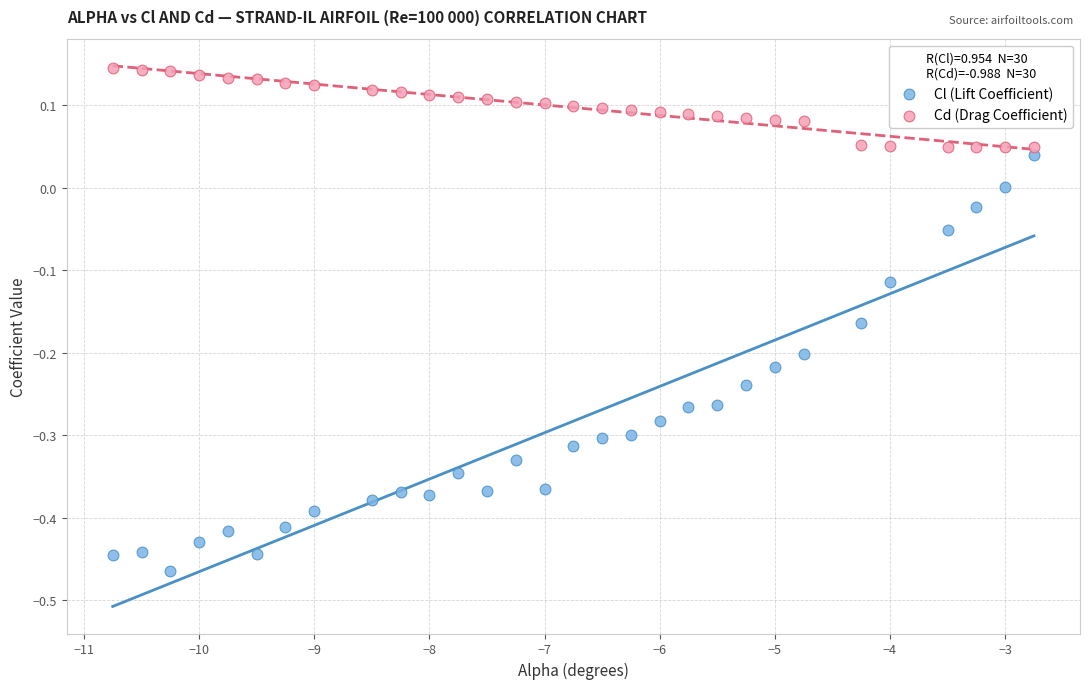

Which series contains the lowest Y value?

Cl (Lift Coefficient)